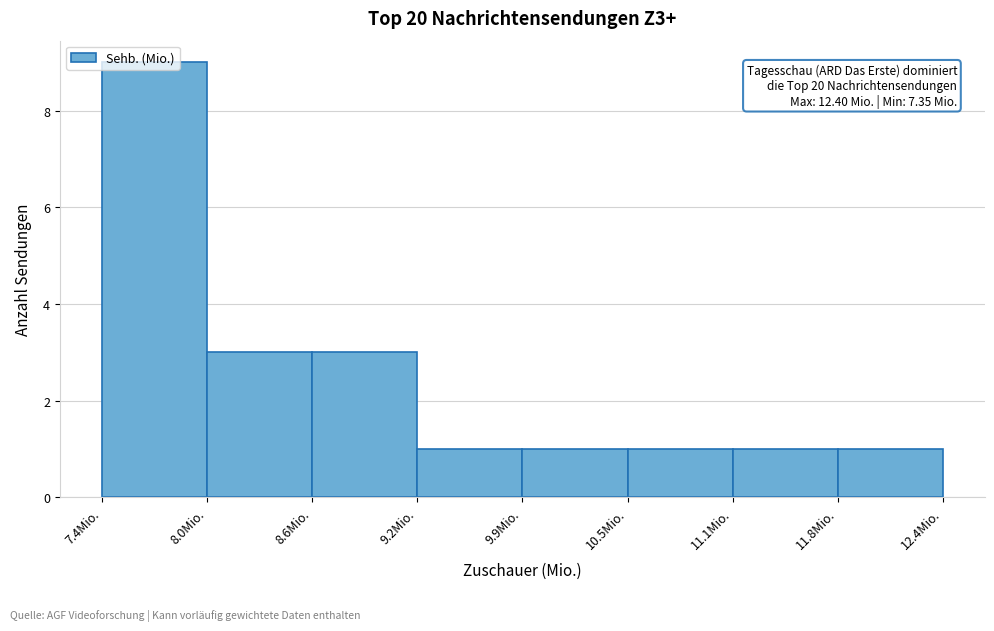

Over which range of the x-axis is the bar tallest?

7.4 to 8.0